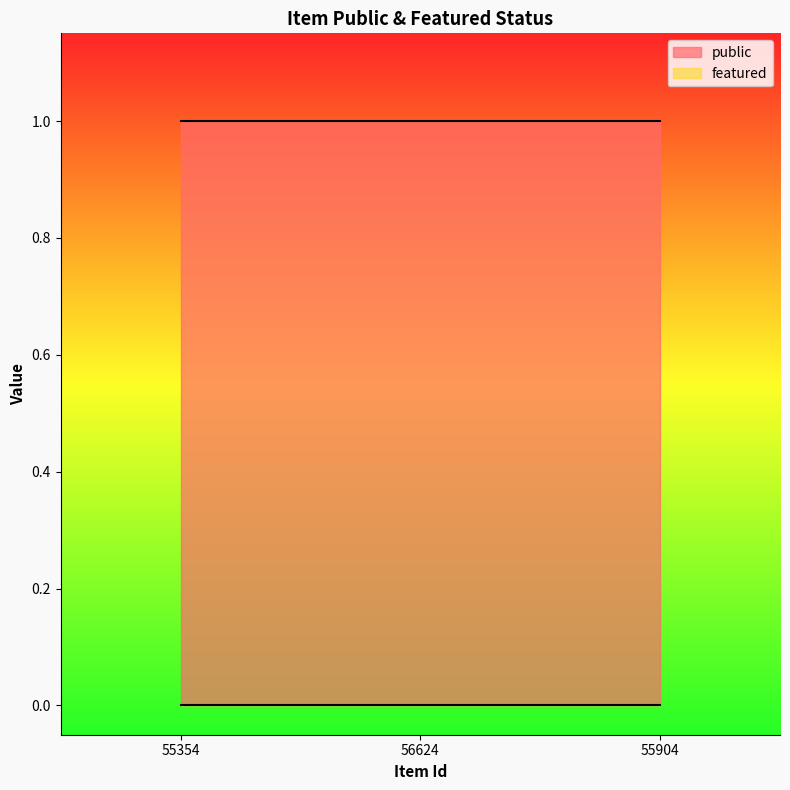

Between 55354 and 55904, which series saw the biggest shift?

public